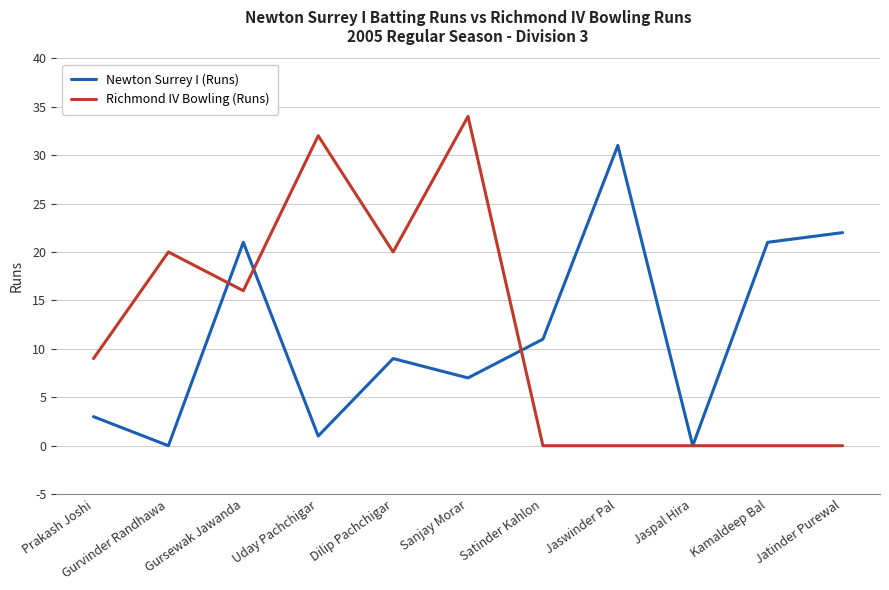

What is the total value across all series at Sanjay Morar?

41